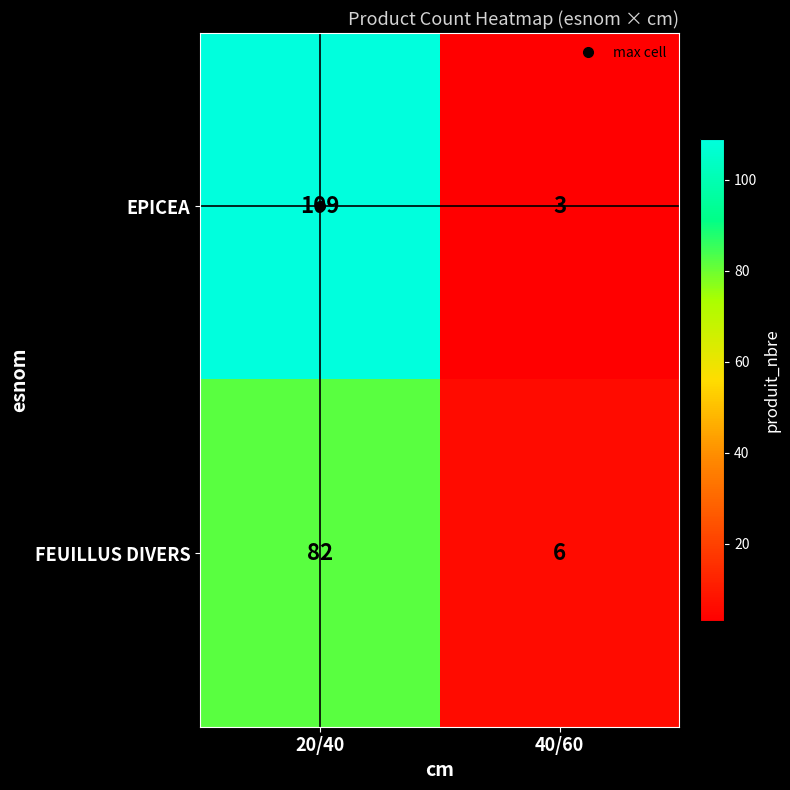

At which category does the chart reach its peak across all series?

20/40